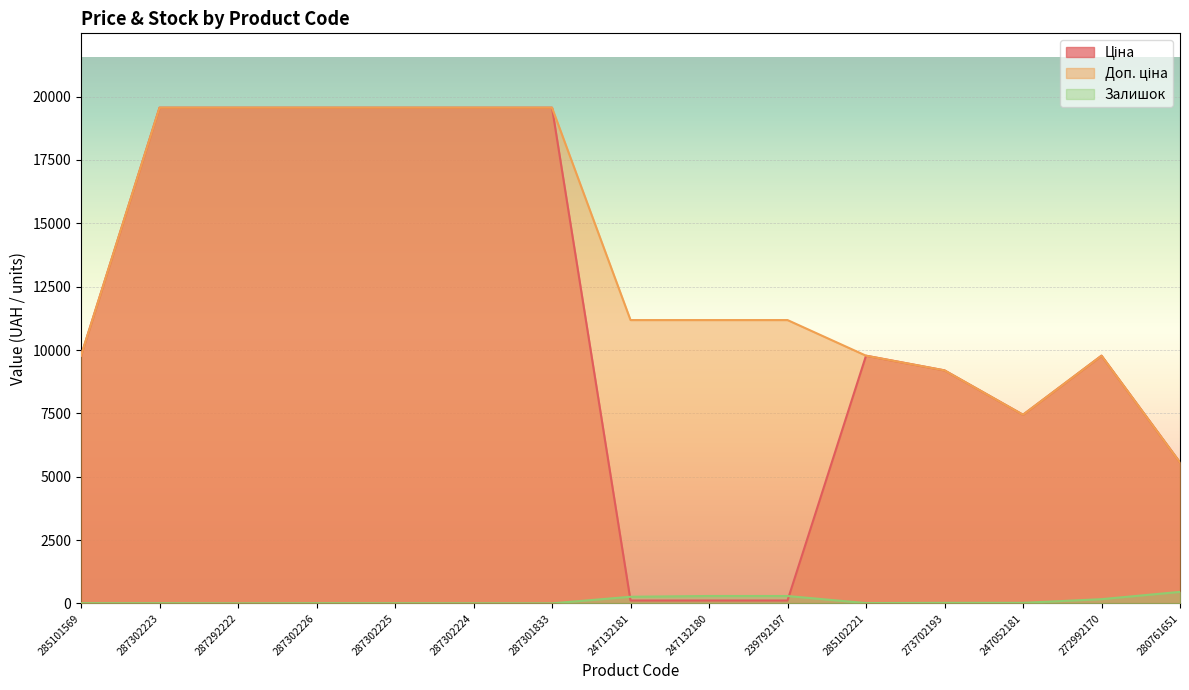

True or false: Ціна has more than 2 points higher than both neighbors.

False